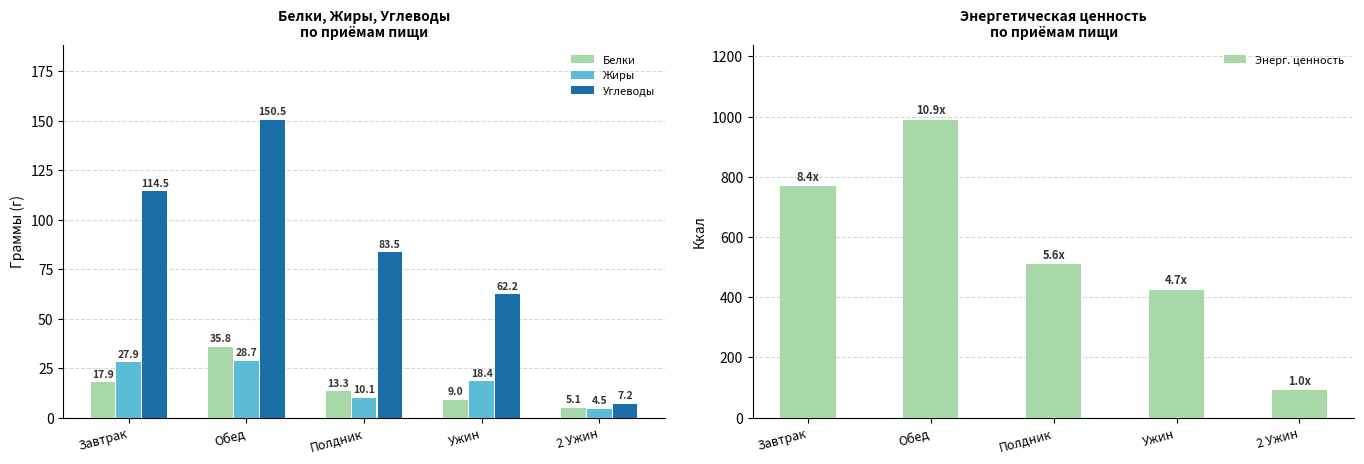

What is the difference between the maximum and minimum values in the Энерг. ценность series?

899.0